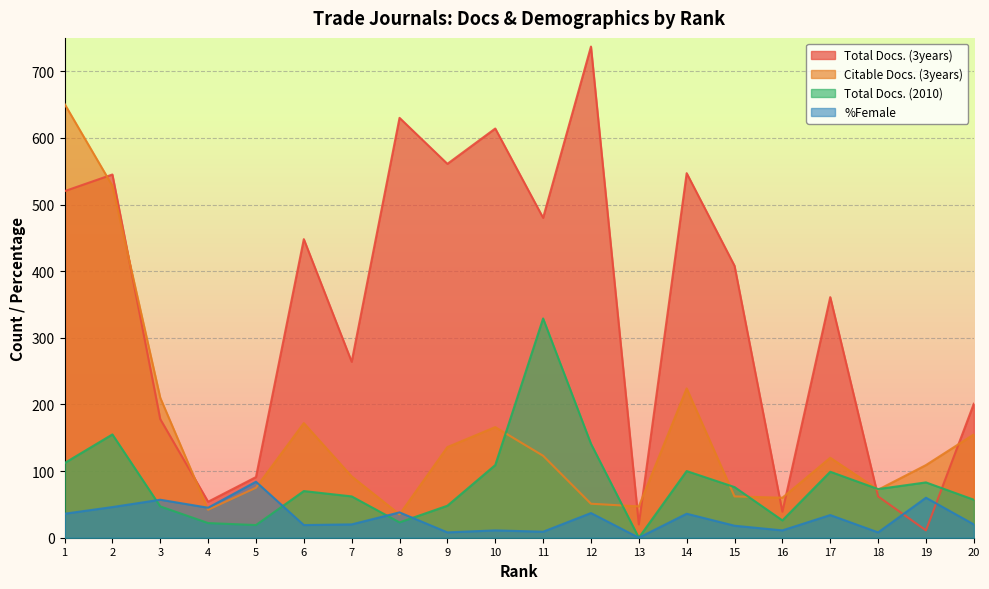

What are all the series names shown in the legend?

Total Docs. (3years), Citable Docs. (3years), Total Docs. (2010), %Female